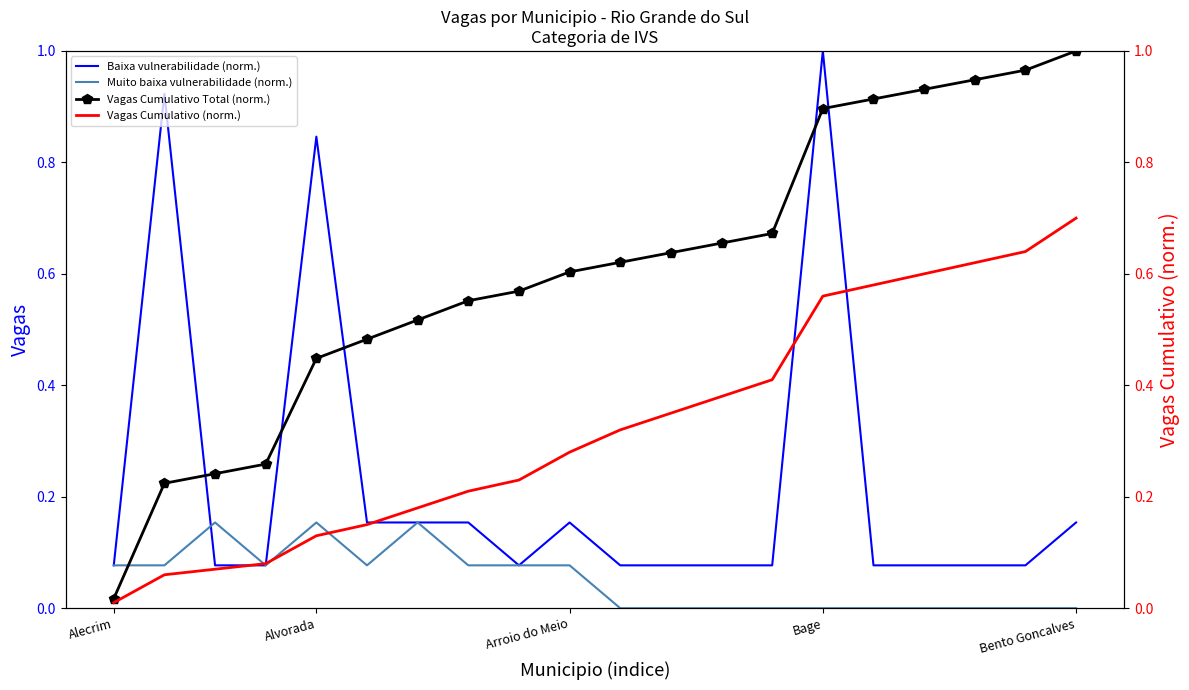

The value of Vagas Cumulativo Total (norm.) at Alvorada is 0.3. True or false?

False